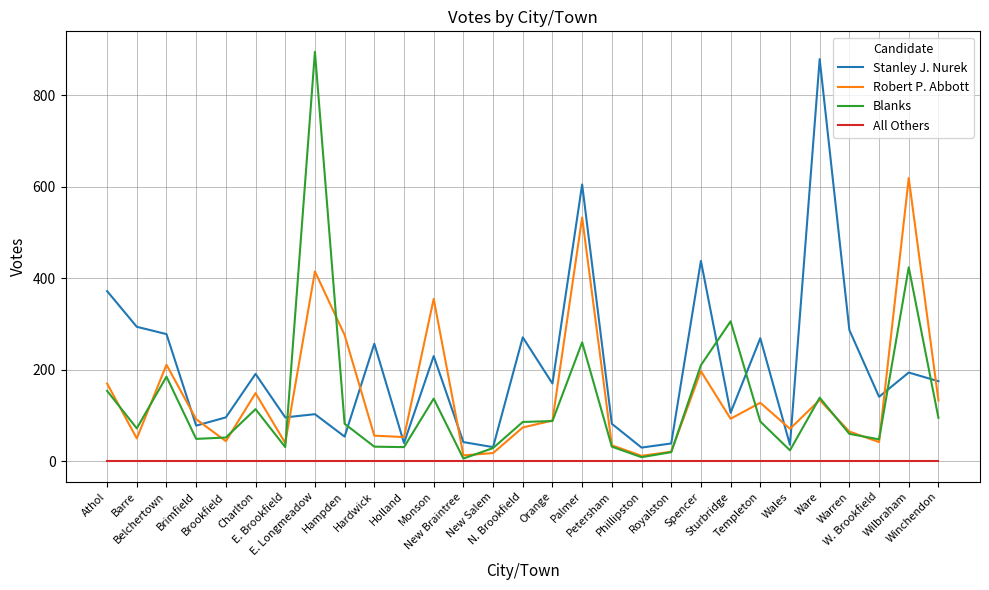

What is the greatest value displayed?

895